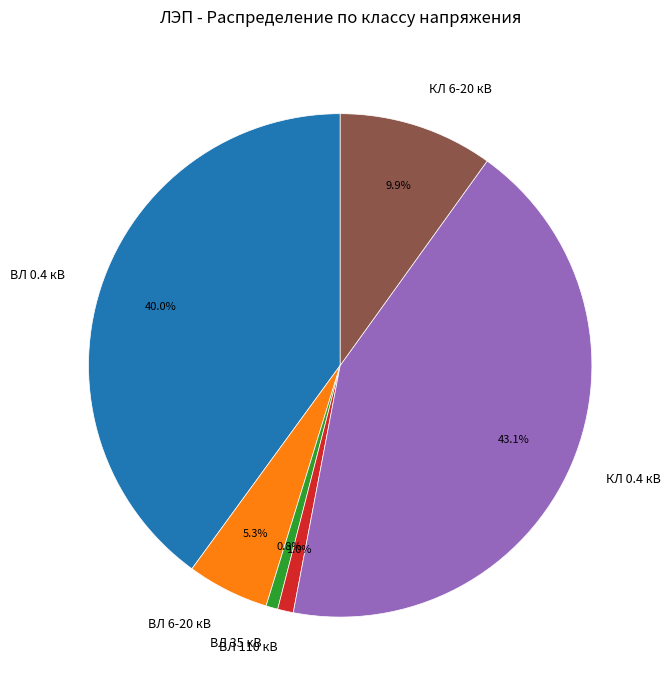

To the nearest percent, what is the difference between the largest and smallest slice percentages?

42%